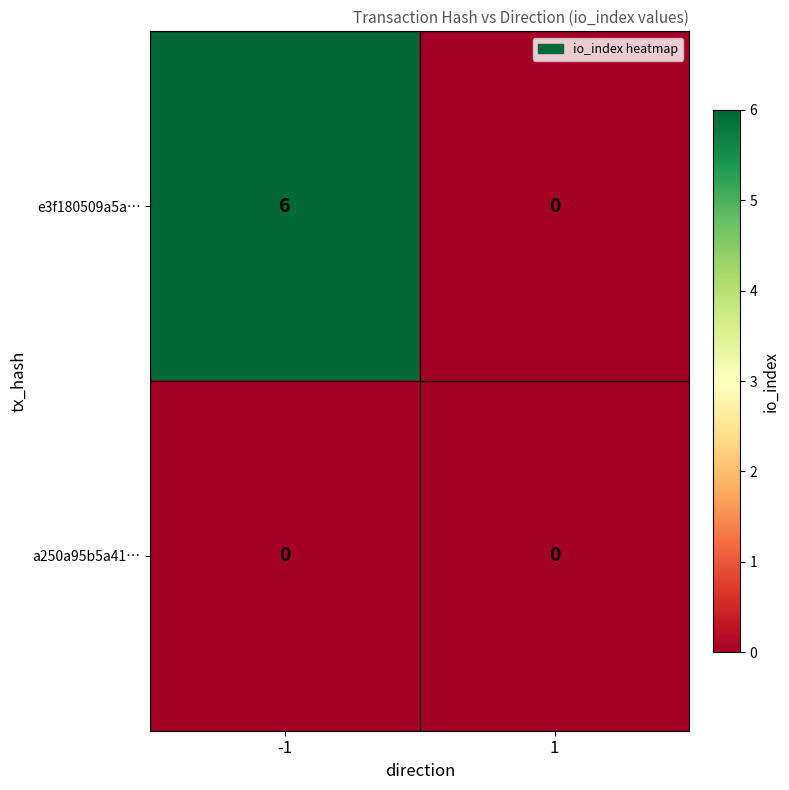

What is the greatest value displayed?

6